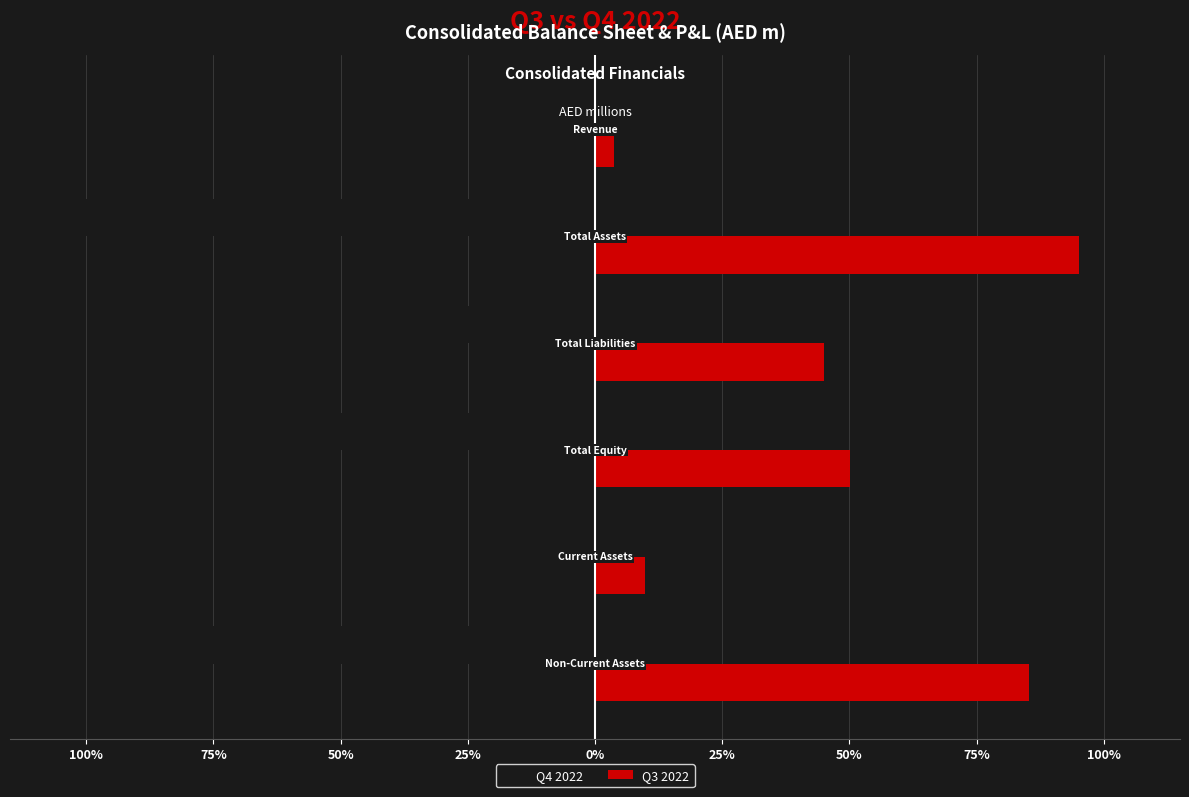

How many values in the Q3 2022 series are below 19282?

3